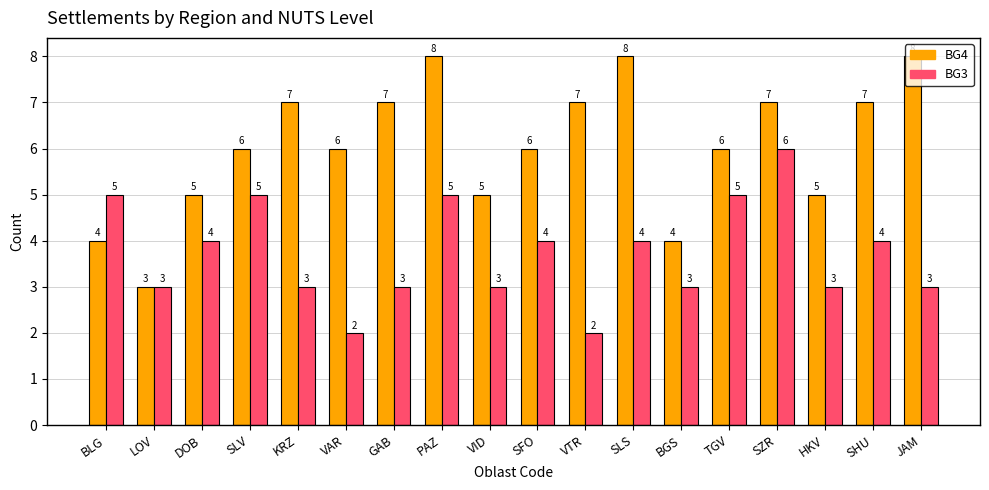

What is the value of the BG3 bar at the 13th from the left?

3